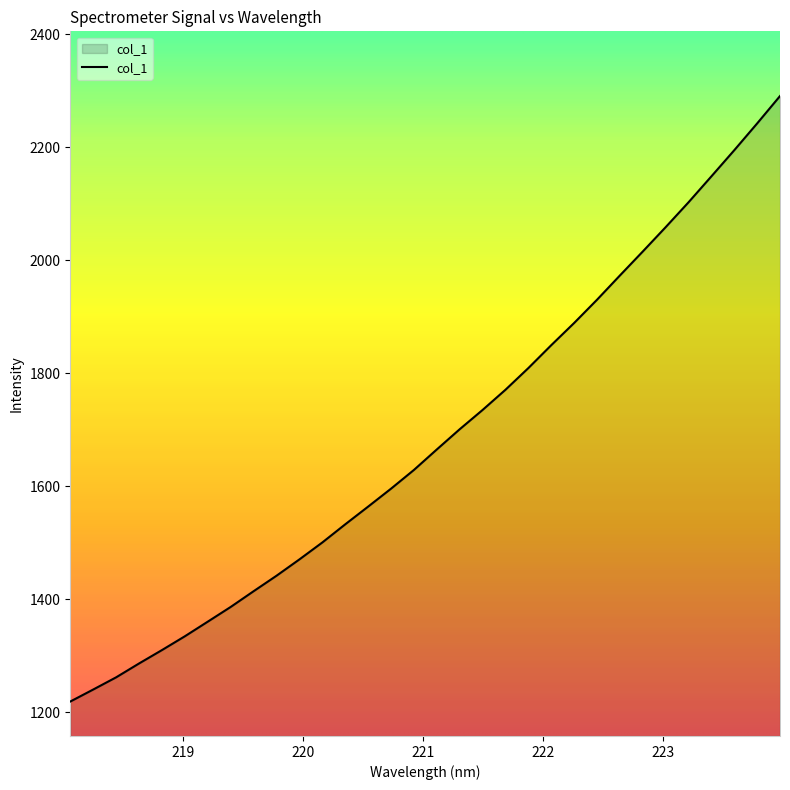

What is the minimum value shown in the chart?

1219.0